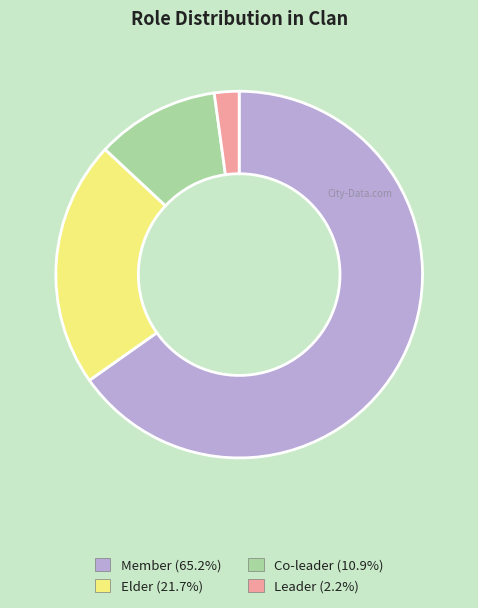

Which slice is the smallest?

Leader